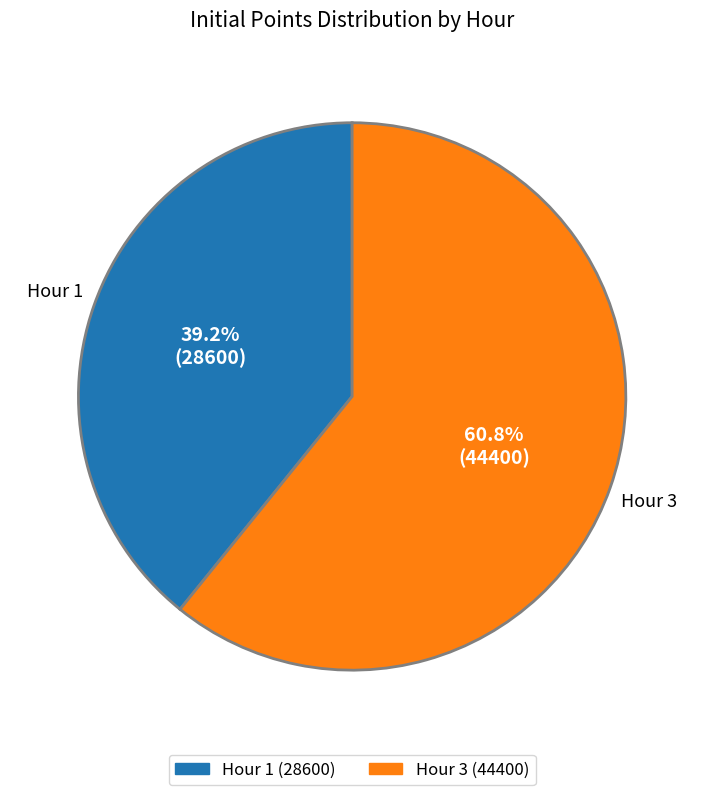

Which slice represents more than half of the pie?

Hour 3